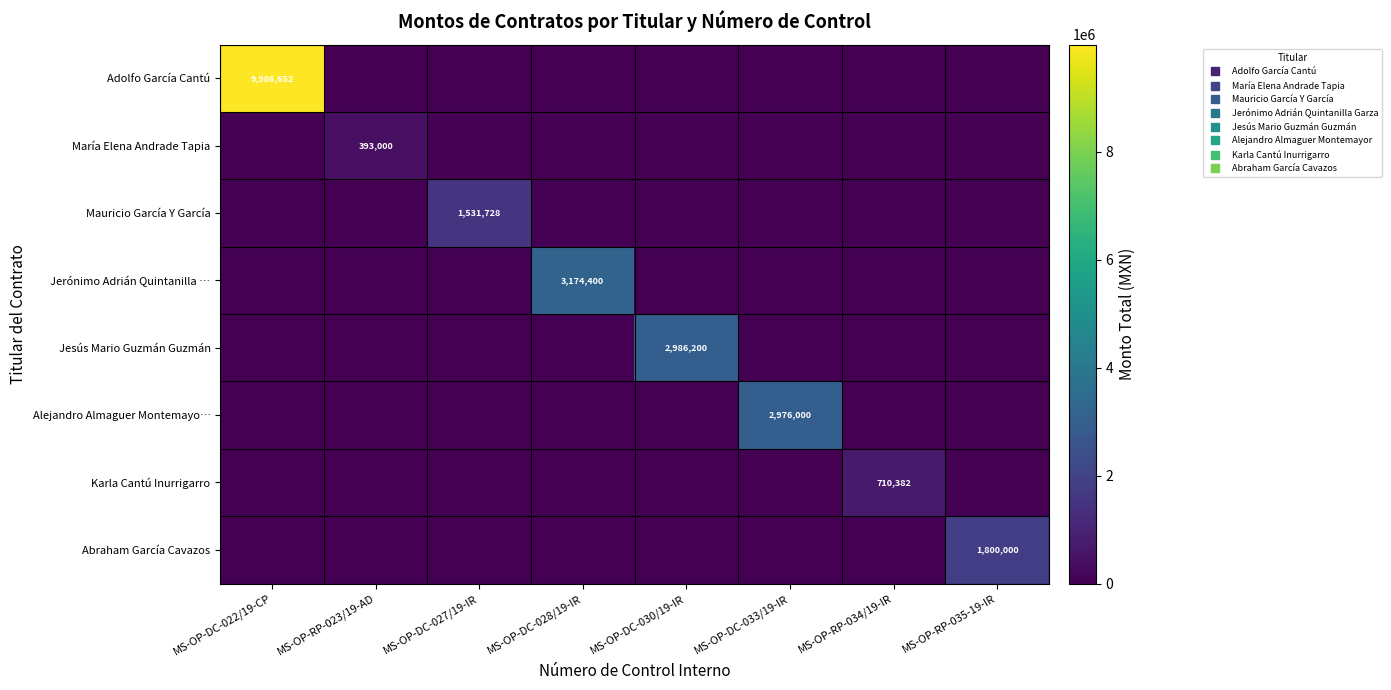

What is the total value across all series at MS-OP-DC-027/19-IR?

1531728.0